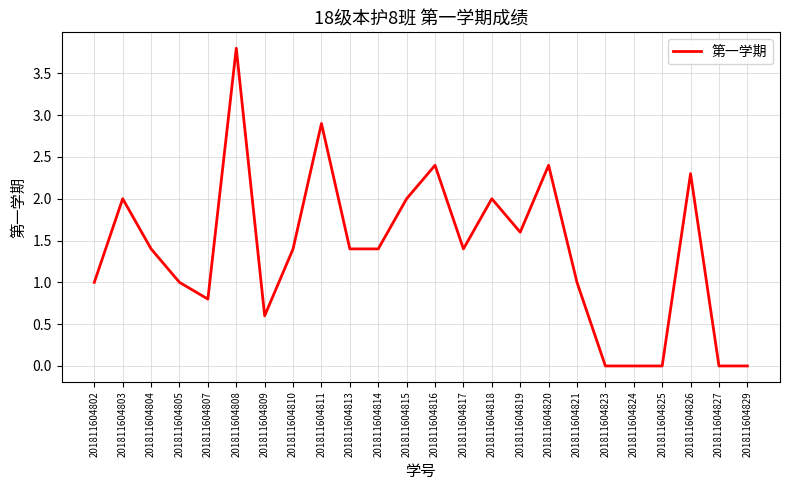

Approximately how many times larger is the value at 201811604810 compared to 201811604814?

1.0